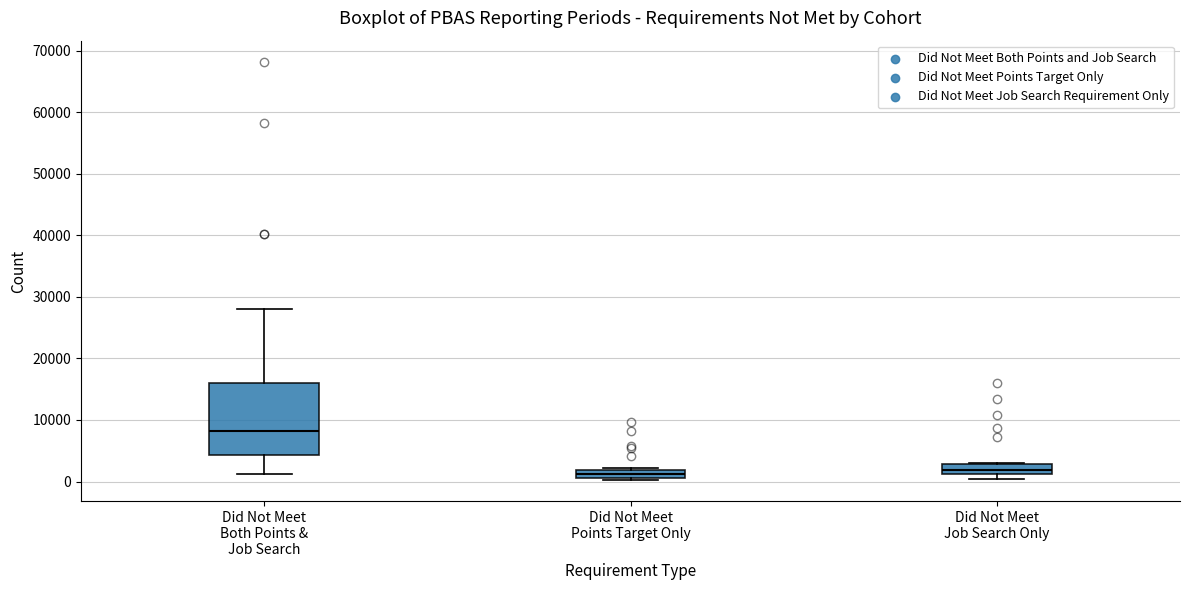

Where is the lower edge of the box for Did Not Meet Points Target Only on the y-axis? The values are not printed on the chart, so give them approximately, as read against the axis.

1000